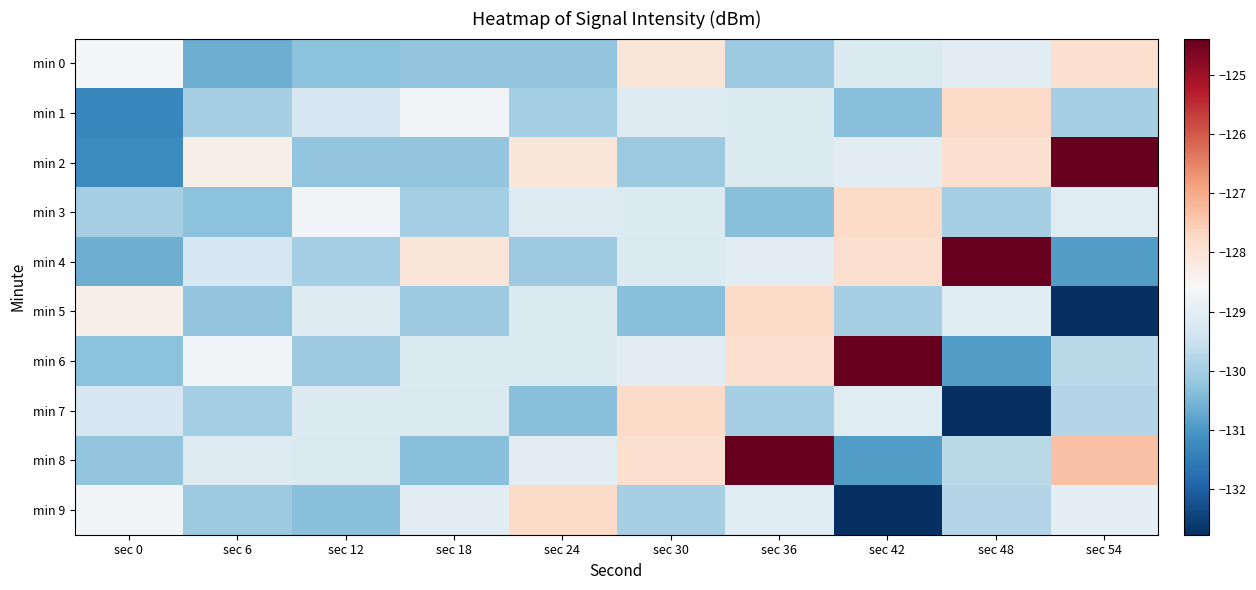

Reading right to left, what are all the values shown in this chart?

min 0: sec 54=-127.9	sec 48=-129.0	sec 42=-129.2	sec 36=-130.1	sec 30=-128.1	sec 24=-130.2	sec 18=-130.2	sec 12=-130.3	sec 6=-130.6	sec 0=-128.6
min 1: sec 54=-130.0	sec 48=-127.8	sec 42=-130.3	sec 36=-129.2	sec 30=-129.1	sec 24=-130.0	sec 18=-128.7	sec 12=-129.3	sec 6=-130.0	sec 0=-131.3
min 2: sec 54=-124.4	sec 48=-127.9	sec 42=-129.0	sec 36=-129.2	sec 30=-130.1	sec 24=-128.1	sec 18=-130.2	sec 12=-130.2	sec 6=-128.3	sec 0=-131.3
min 3: sec 54=-129.1	sec 48=-130.0	sec 42=-127.8	sec 36=-130.3	sec 30=-129.2	sec 24=-129.1	sec 18=-130.0	sec 12=-128.7	sec 6=-130.3	sec 0=-130.0
min 4: sec 54=-130.9	sec 48=-124.4	sec 42=-127.9	sec 36=-129.0	sec 30=-129.2	sec 24=-130.1	sec 18=-128.1	sec 12=-130.0	sec 6=-129.3	sec 0=-130.6
min 5: sec 54=-132.8	sec 48=-129.1	sec 42=-130.0	sec 36=-127.8	sec 30=-130.3	sec 24=-129.2	sec 18=-130.1	sec 12=-129.1	sec 6=-130.2	sec 0=-128.3
min 6: sec 54=-129.7	sec 48=-130.9	sec 42=-124.4	sec 36=-127.9	sec 30=-129.0	sec 24=-129.2	sec 18=-129.2	sec 12=-130.1	sec 6=-128.7	sec 0=-130.3
min 7: sec 54=-129.8	sec 48=-132.8	sec 42=-129.1	sec 36=-130.0	sec 30=-127.8	sec 24=-130.3	sec 18=-129.2	sec 12=-129.2	sec 6=-130.0	sec 0=-129.3
min 8: sec 54=-127.3	sec 48=-129.7	sec 42=-130.9	sec 36=-124.4	sec 30=-127.9	sec 24=-129.0	sec 18=-130.3	sec 12=-129.2	sec 6=-129.1	sec 0=-130.2
min 9: sec 54=-129.0	sec 48=-129.8	sec 42=-132.8	sec 36=-129.1	sec 30=-130.0	sec 24=-127.8	sec 18=-129.0	sec 12=-130.3	sec 6=-130.1	sec 0=-128.7